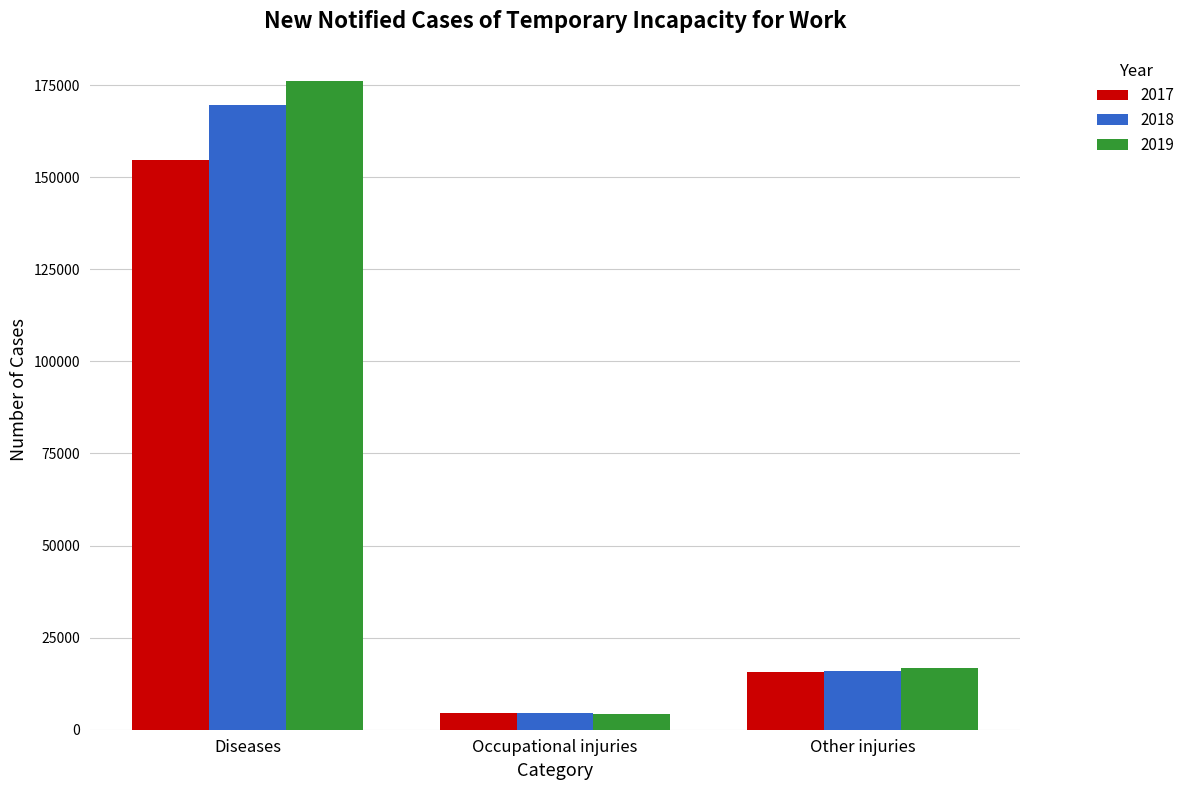

At Diseases, list the series in order from largest to smallest.

2019, 2018, 2017